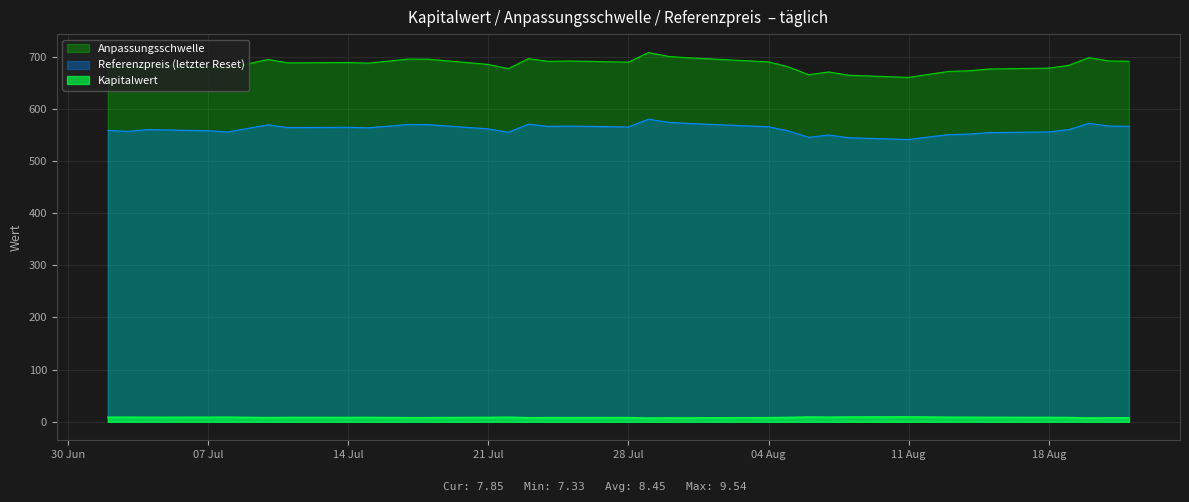

Between 2025-07-04 and 2025-07-24, which is larger?

2025-07-04